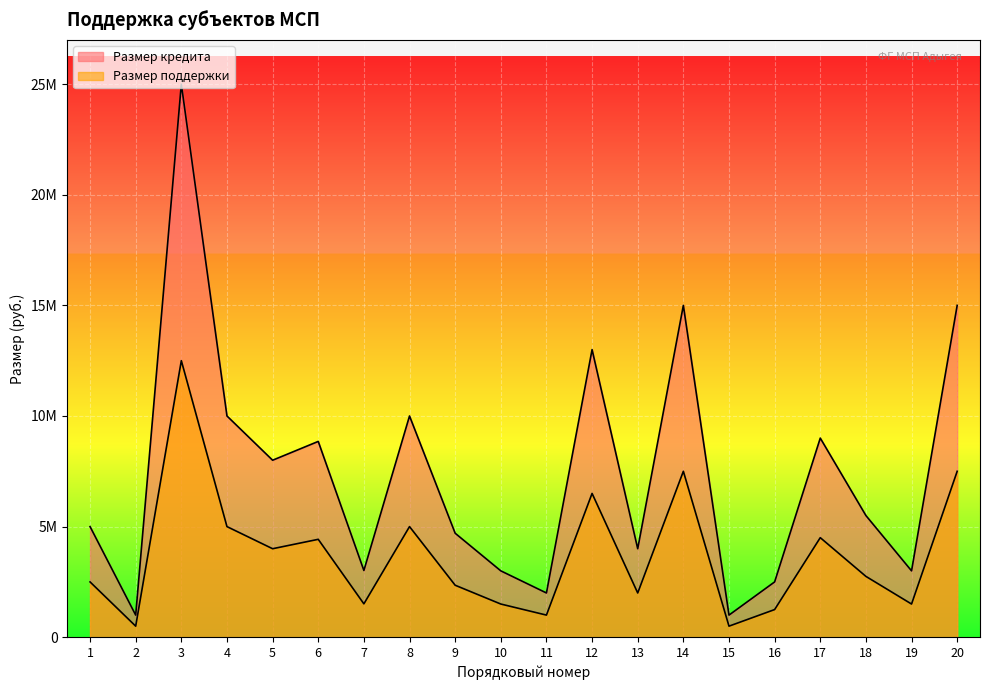

At which category does Размер поддержки reach its first local peak?

3